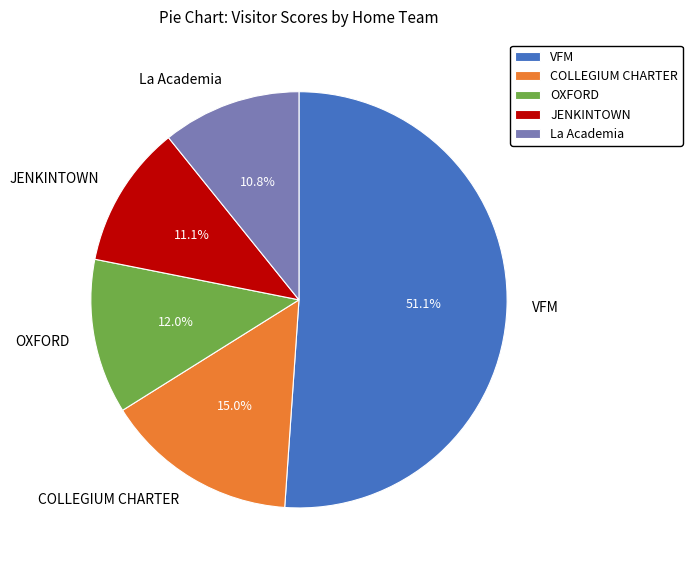

How many segments does this pie chart have?

5